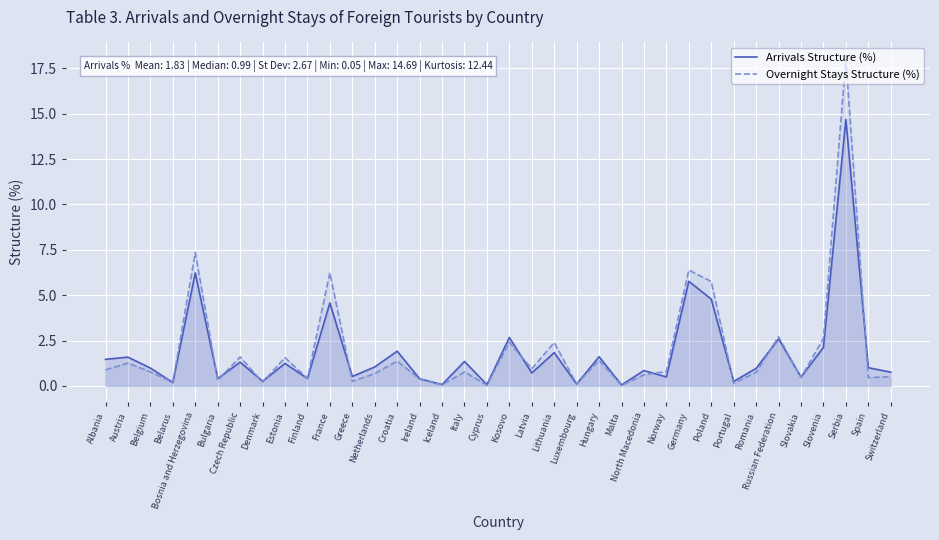

How many lines are shown in the chart?

2